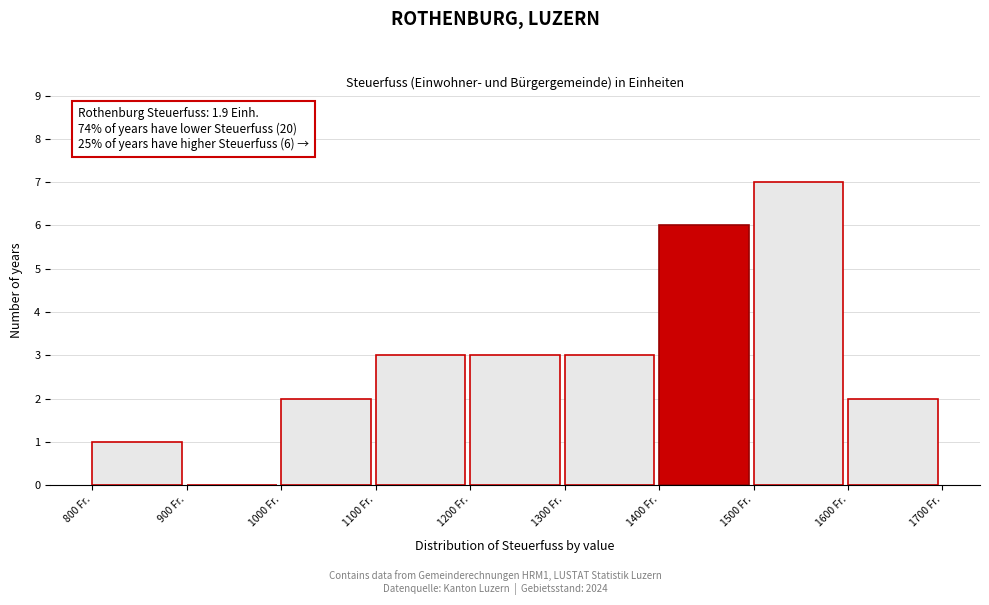

Over which range of the x-axis is the bar tallest?

1500 to 1600